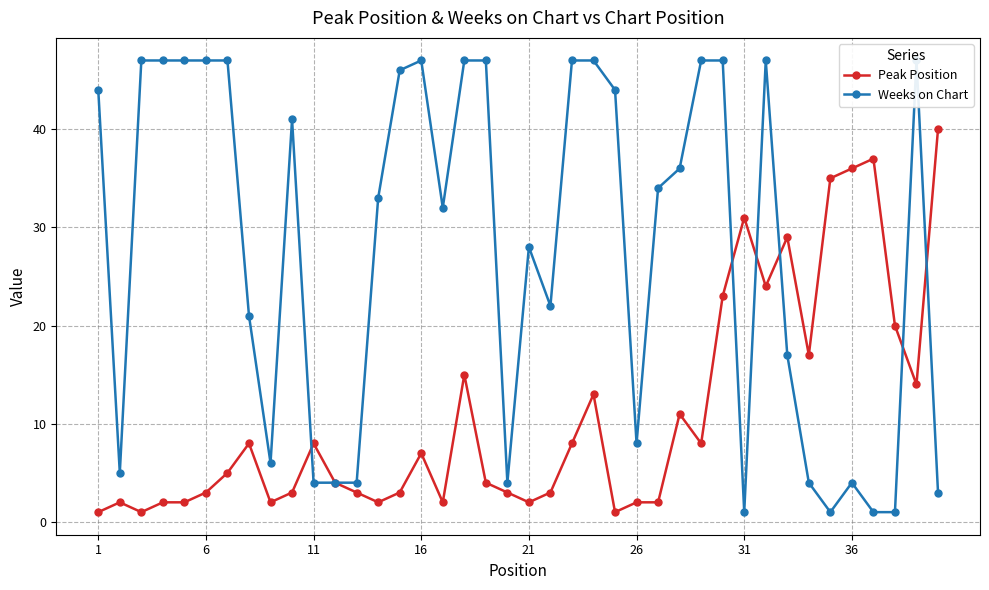

Is it true that Peak Position equals 2 at 21?

True